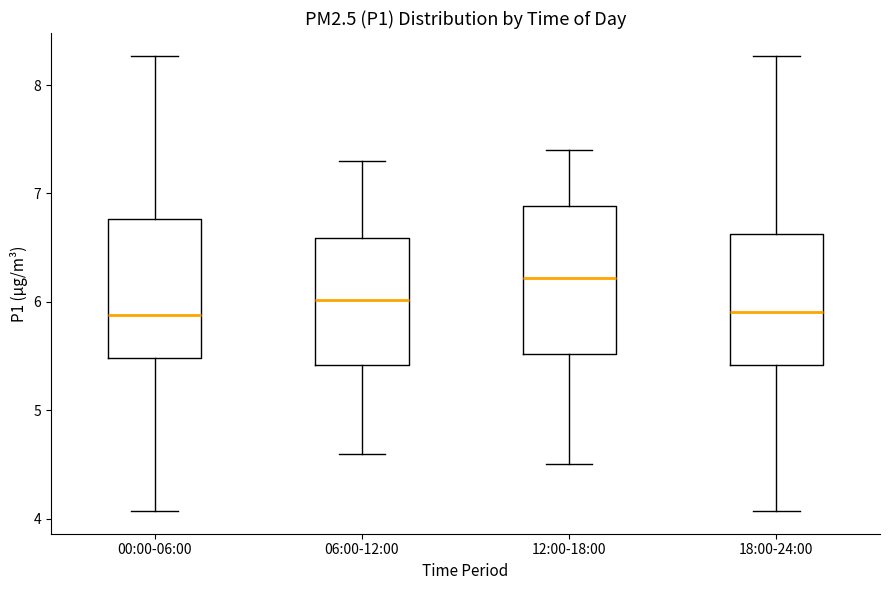

Which box's median line is the highest?

12:00-18:00